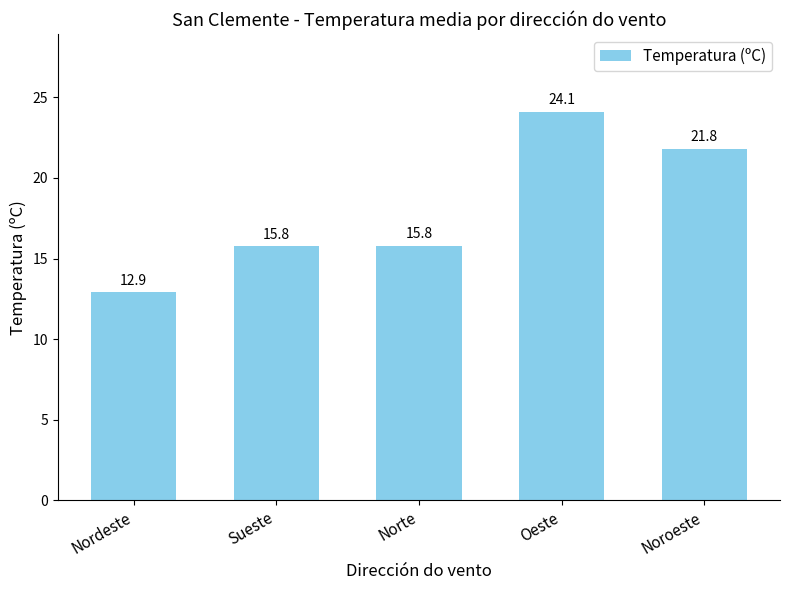

What is the average value?

18.1